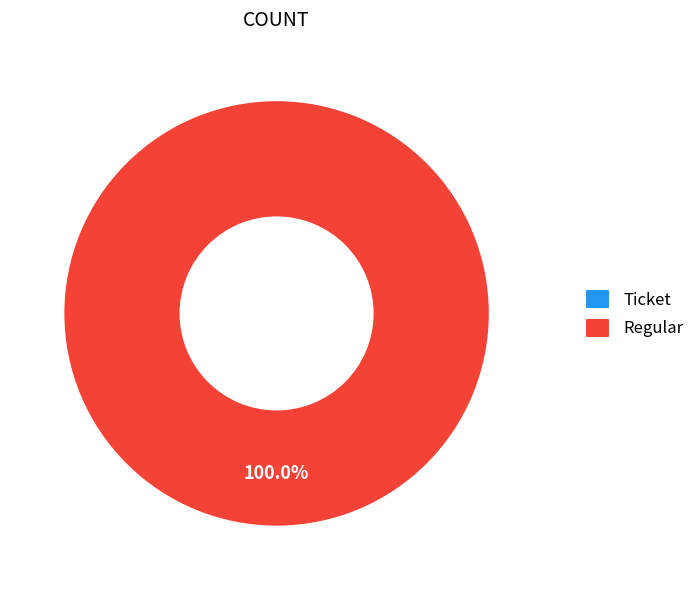

Does any single category account for the majority?

Yes